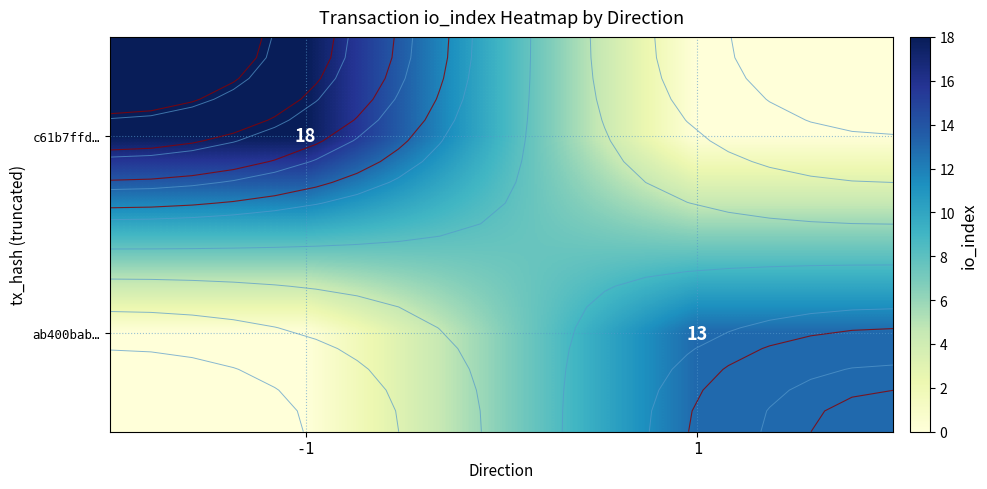

What is the spread (max minus min) of values at 1?

13